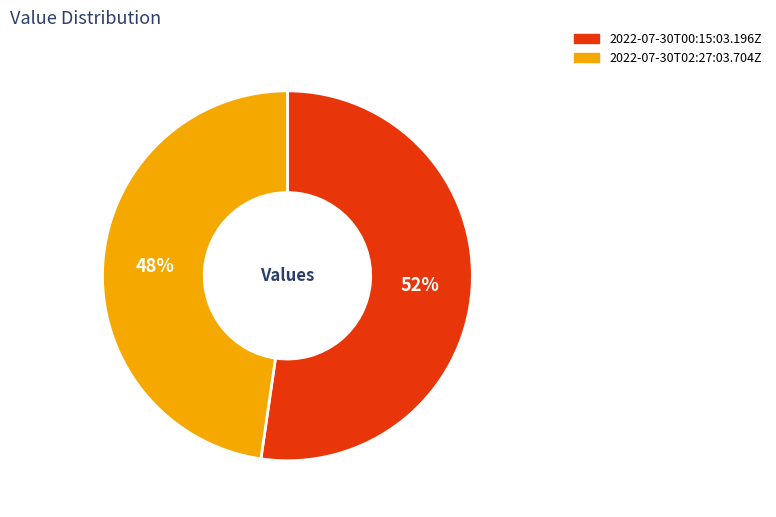

To the nearest percent, what is the combined percentage of 2022-07-30T02:27:03.704Z and 2022-07-30T00:15:03.196Z?

100%